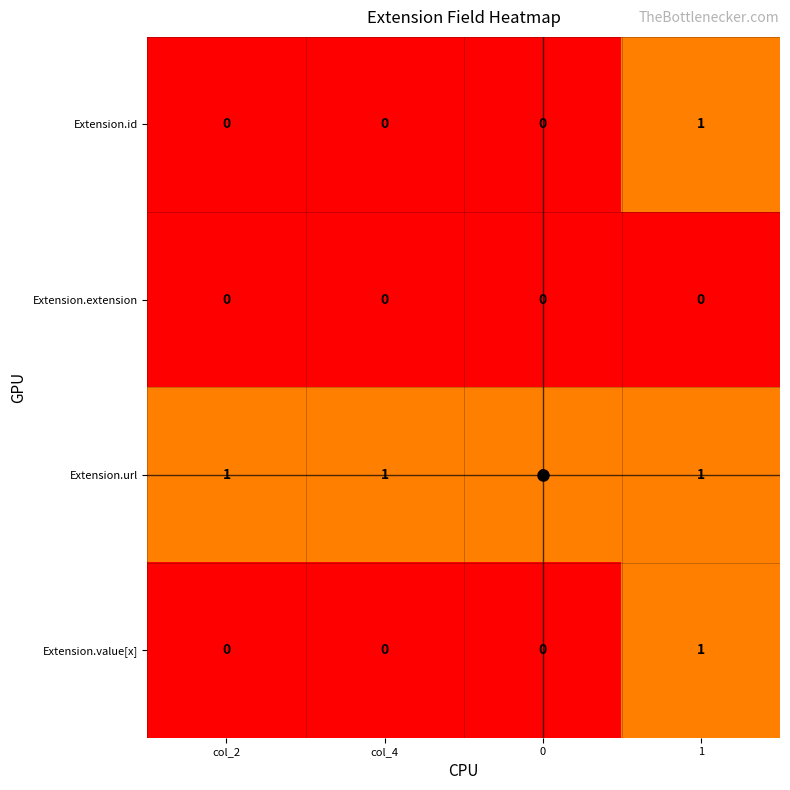

Which series has the largest total across all categories?

Extension.url